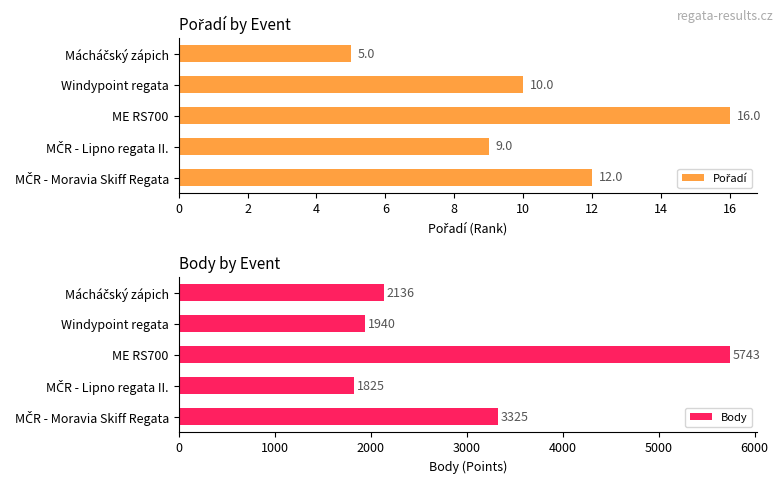

The value of Body at Windypoint regata is 496. True or false?

False